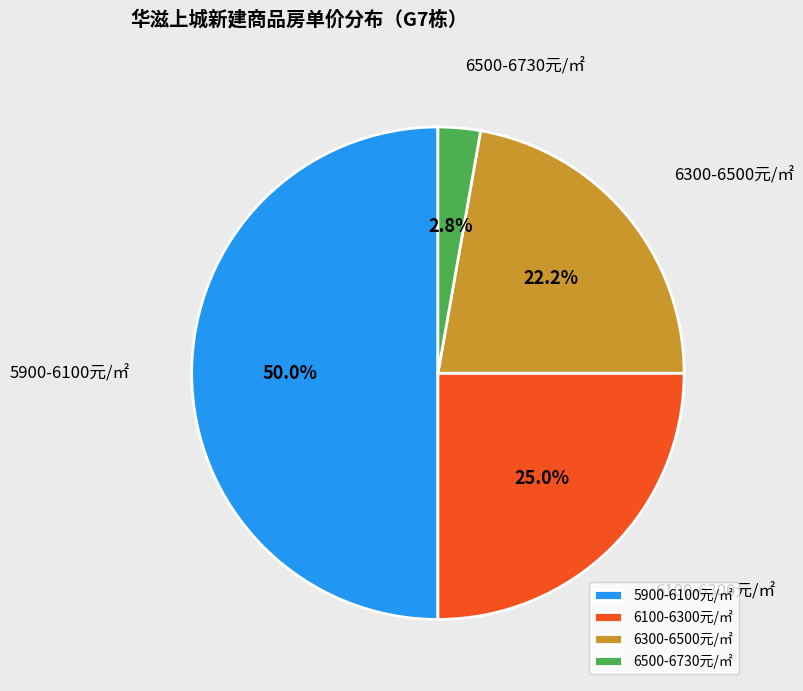

Between 6100-6300元/㎡ and 5900-6100元/㎡, which is larger?

5900-6100元/㎡